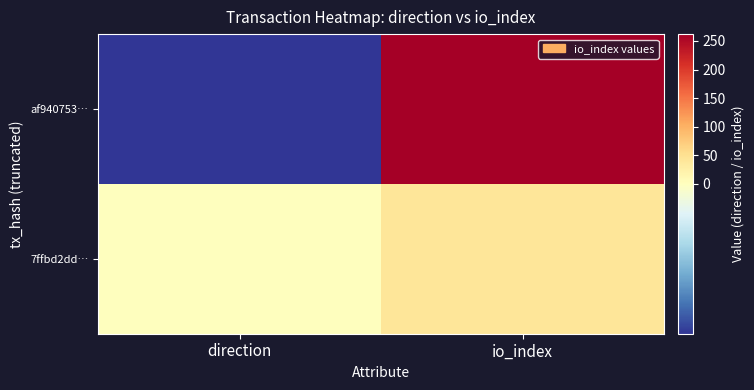

At io_index, list the series in order from largest to smallest.

af940753…, 7ffbd2dd…